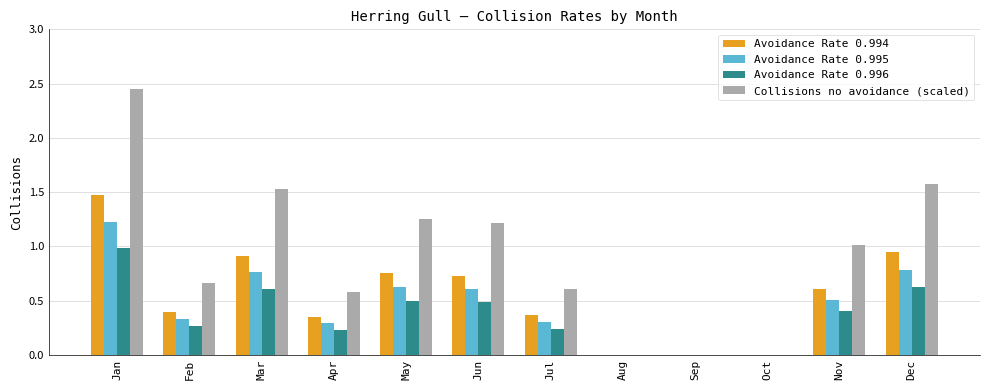

Is it true that Collisions no avoidance (scaled) equals 0.0 at Oct?

True